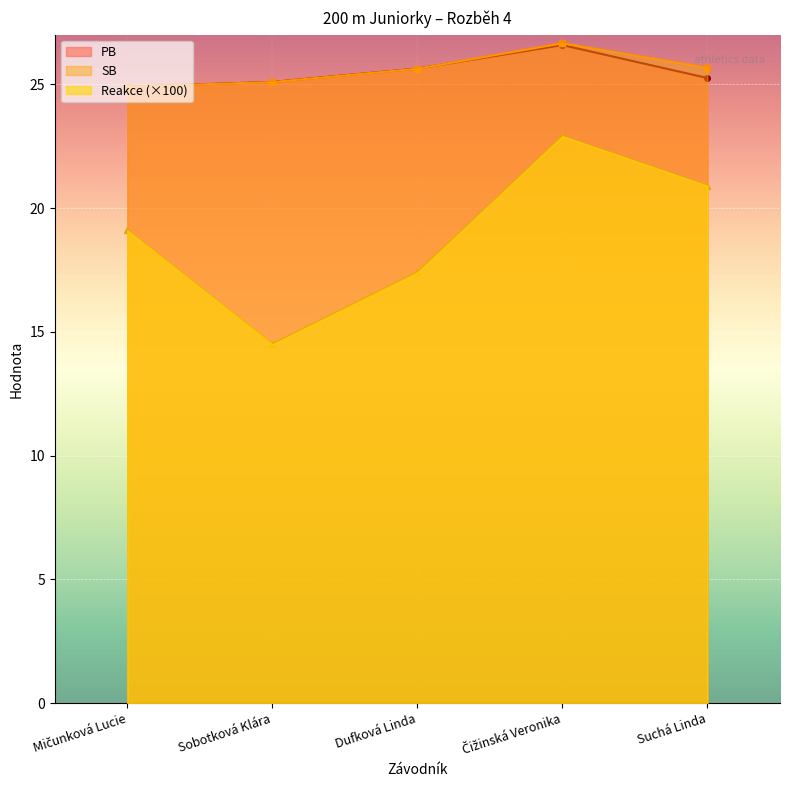

What is the difference between the second highest and minimum values in the Reakce series?

6.4